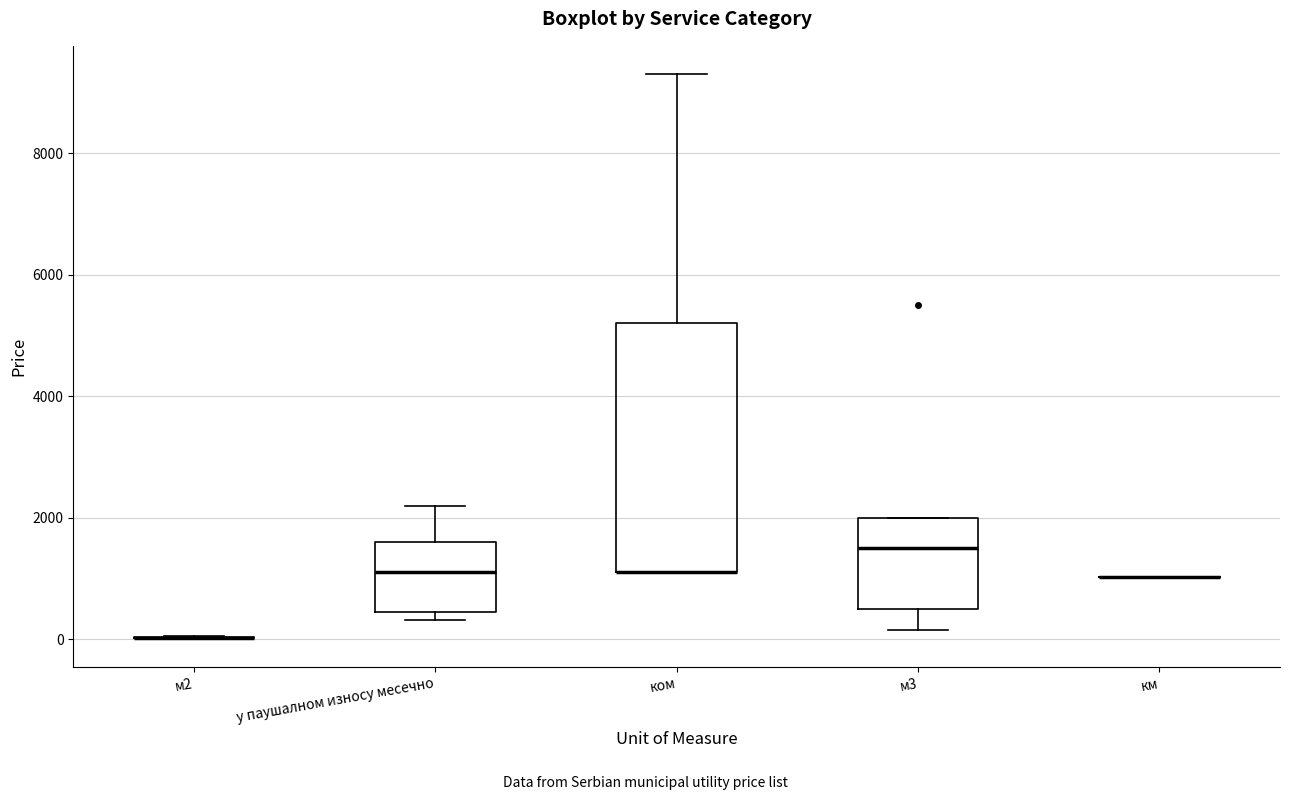

Reading left to right, transcribe this box plot: for each box, give where its median line is, the range the box spans, and where its two whiskers end, as read against the y-axis. The values are not printed on the chart, so give them approximately, as read against the axis.

м2: box collapsed to a line at 0, whiskers 0 to 0
у паушалном износу месечно: median 1200, box 400 to 1600, whiskers 400 (just below the box's lower edge) to 2200
ком: median 1200 (drawn on the box's lower edge), box 1200 to 5200, whiskers 1200 to 9400
м3: median 1600, box 600 to 2000, whiskers 200 to 2000
км: box collapsed to a line at 1000, whiskers 1000 to 1000